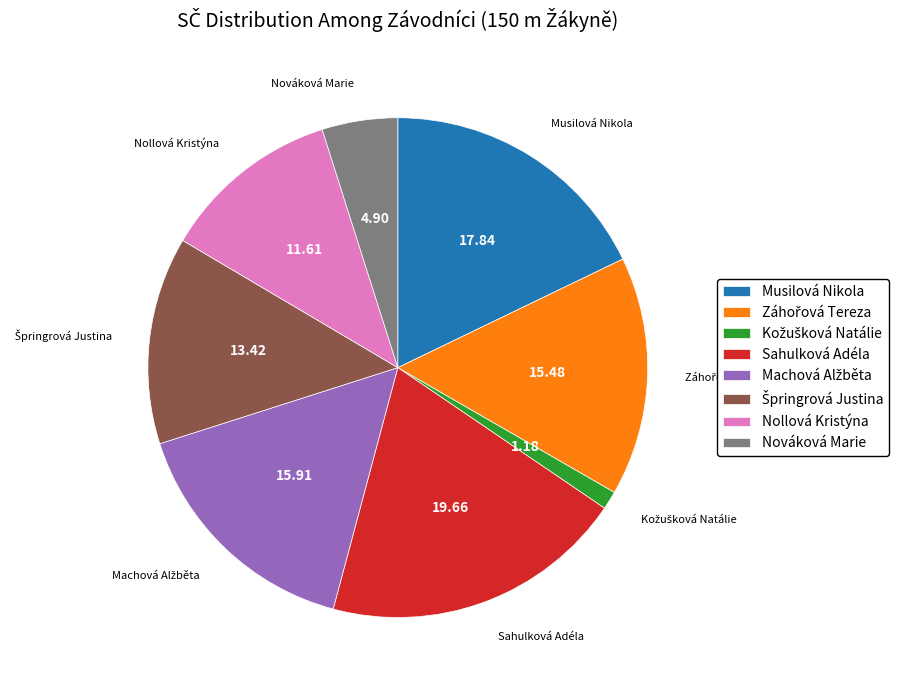

Which category has the biggest portion of the pie?

Sahulková Adéla